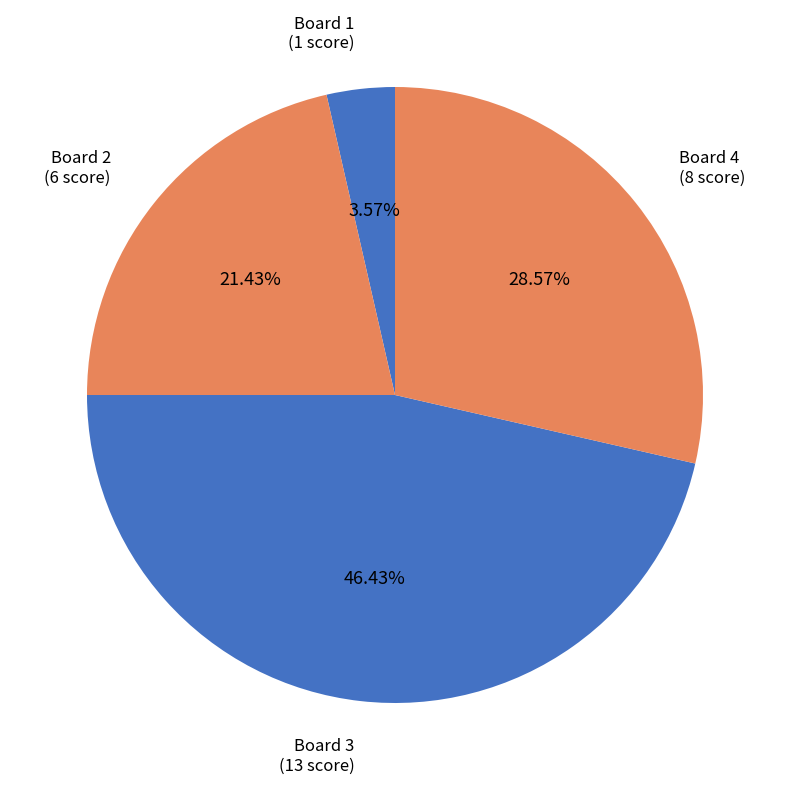

To the nearest percent, what percentage of the pie is Board 1?

4%